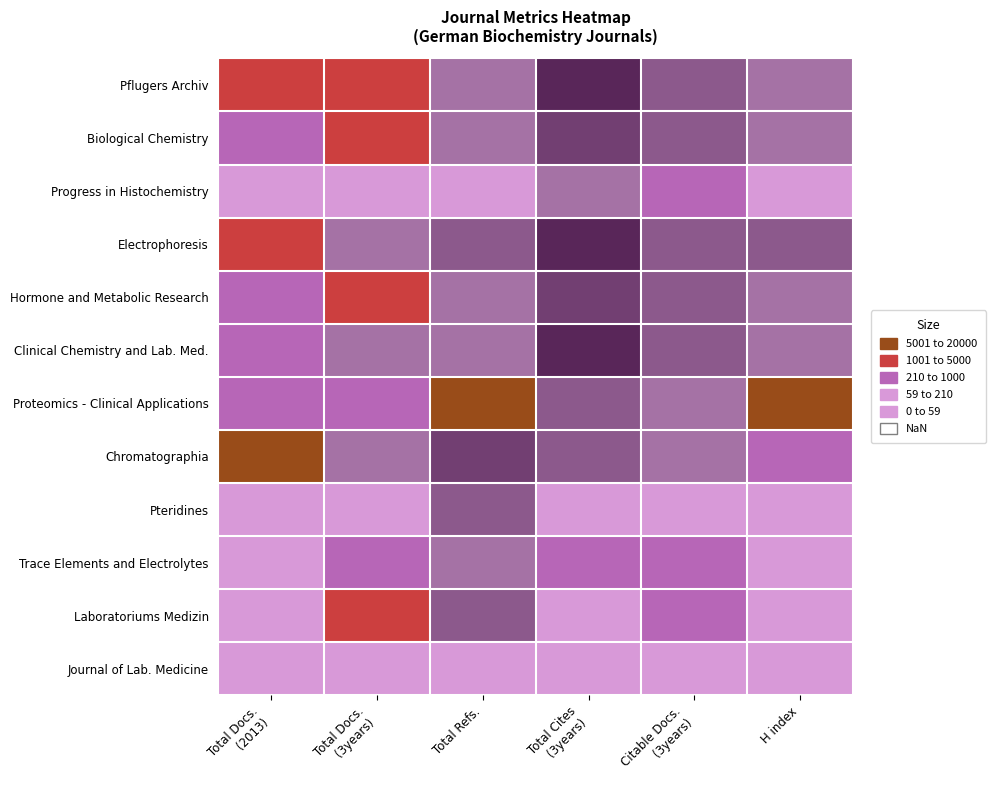

Which label corresponds to the largest value in the chart?

Total Cites
(3years)